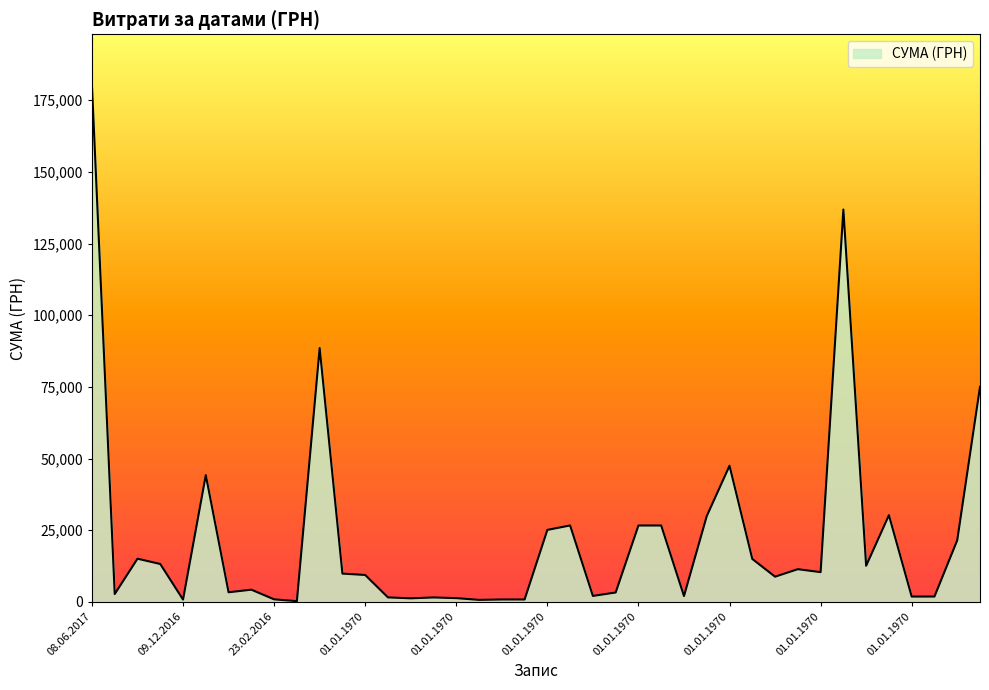

How many lines are shown in the chart?

1